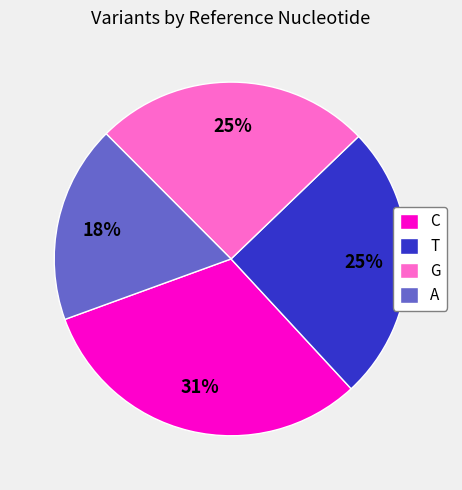

To the nearest percent, what is the difference between the C and T slice percentages?

6%